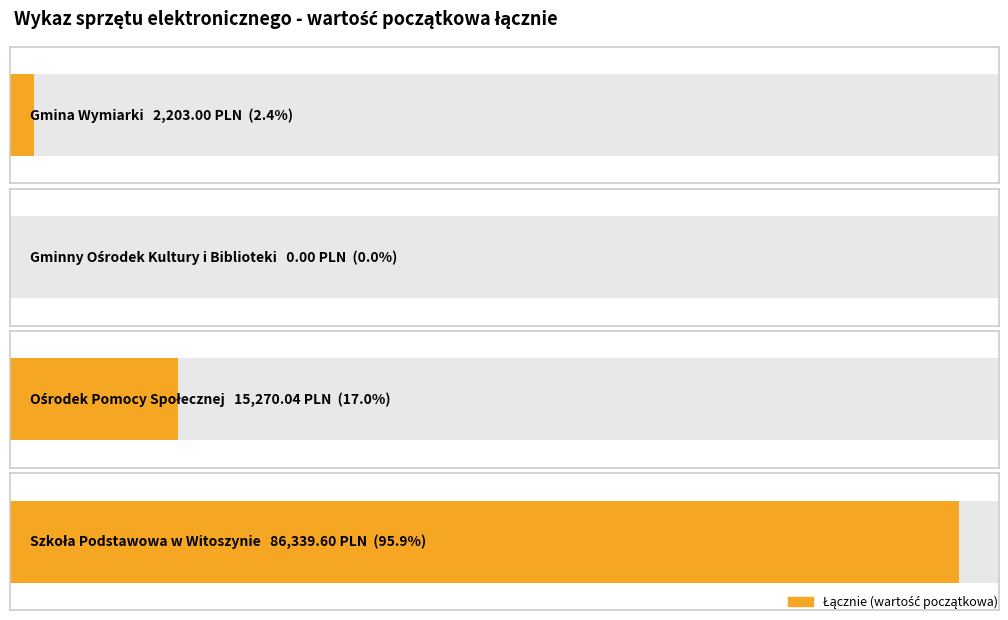

What is the sum of all values?

103812.6